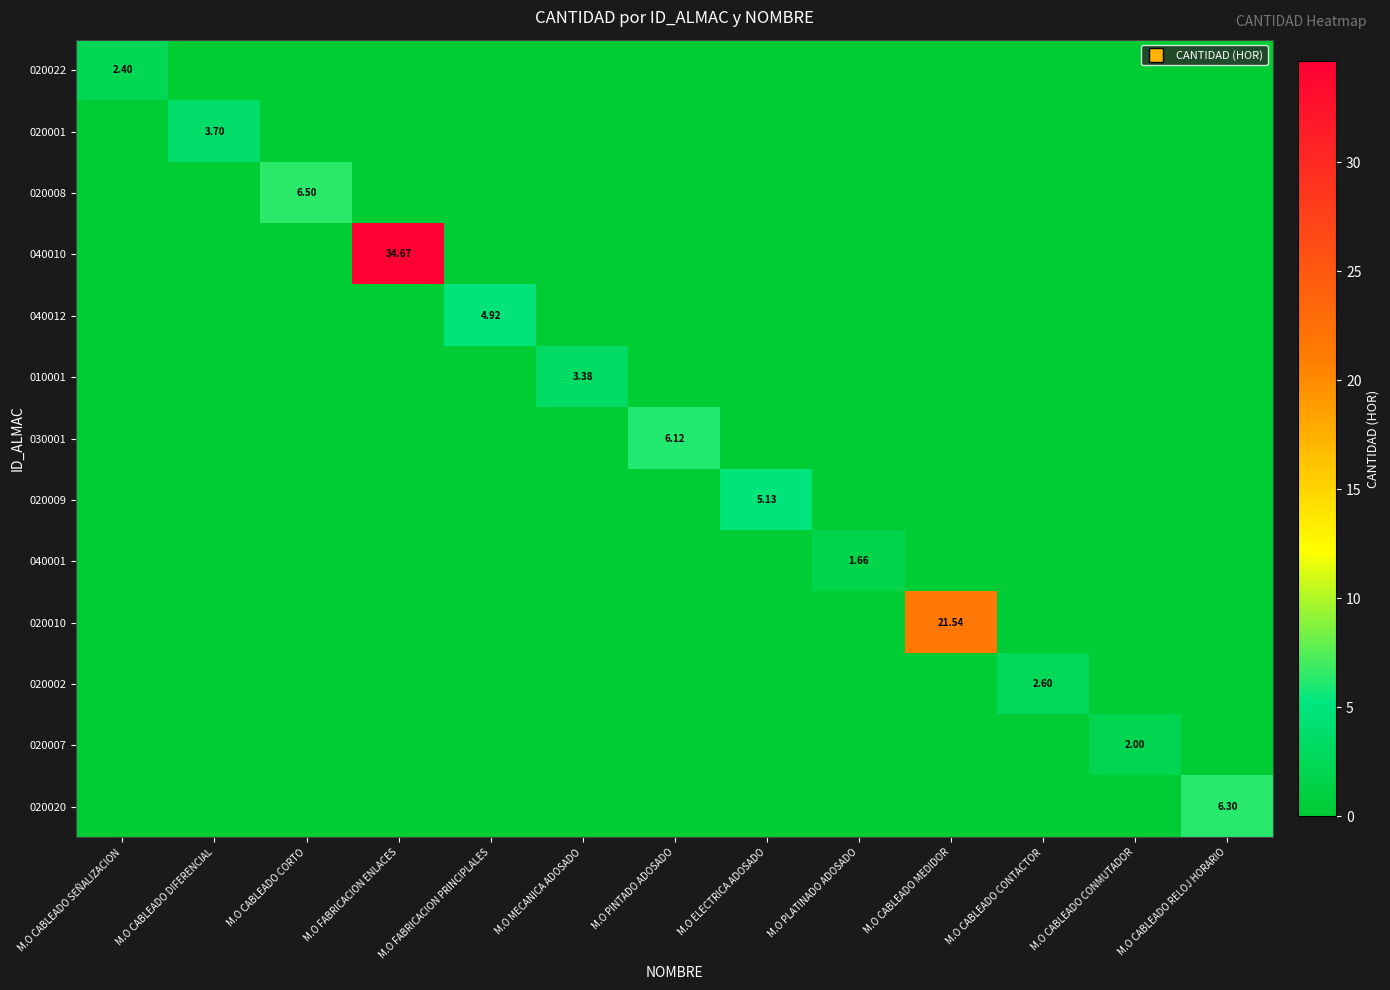

What is the difference between the highest and lowest values at M.O CABLEADO DIFERENCIAL?

3.7